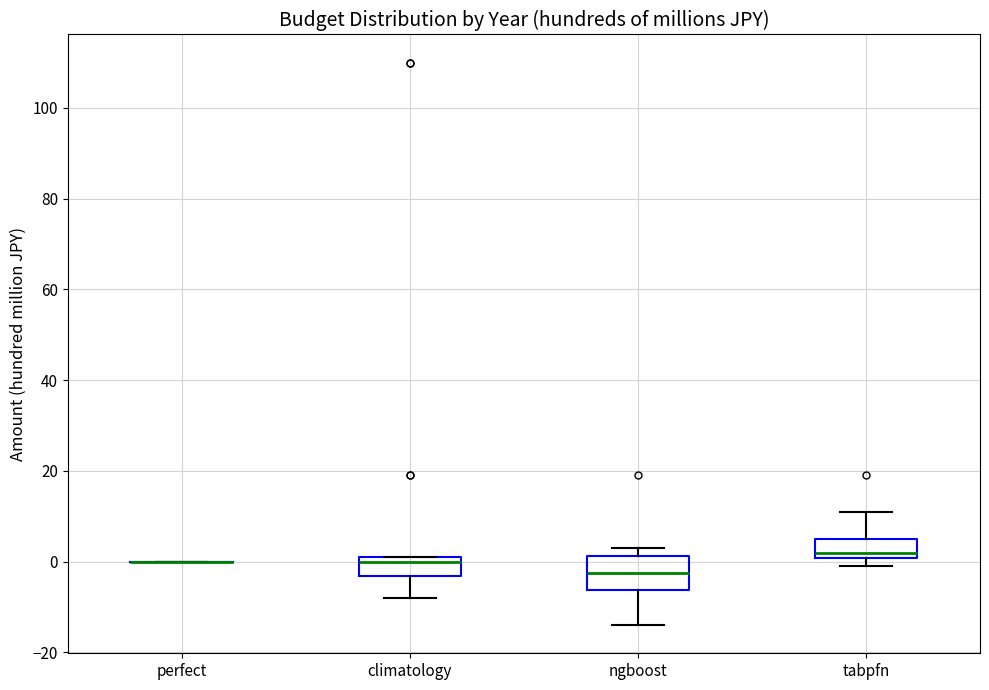

Reading left to right, read every box against the y-axis: the position of its median line, the range the box covers, and the ends of its whiskers. The values are not printed on the chart, so give them approximately, as read against the axis.

perfect: box collapsed to a line at 0, whiskers 0 to 0
climatology: median 0, box -4 to 2, whiskers -8 to 2
ngboost: median -2, box -6 to 2, whiskers -14 to 4
tabpfn: median 2, box 0 to 6, whiskers 0 (just below the box's lower edge) to 12